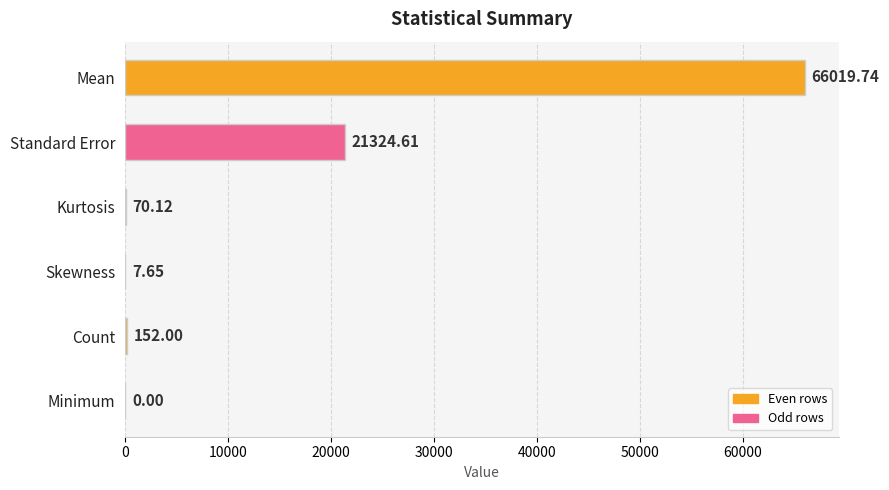

Approximately how many times larger is the value at Count compared to Kurtosis?

2.2